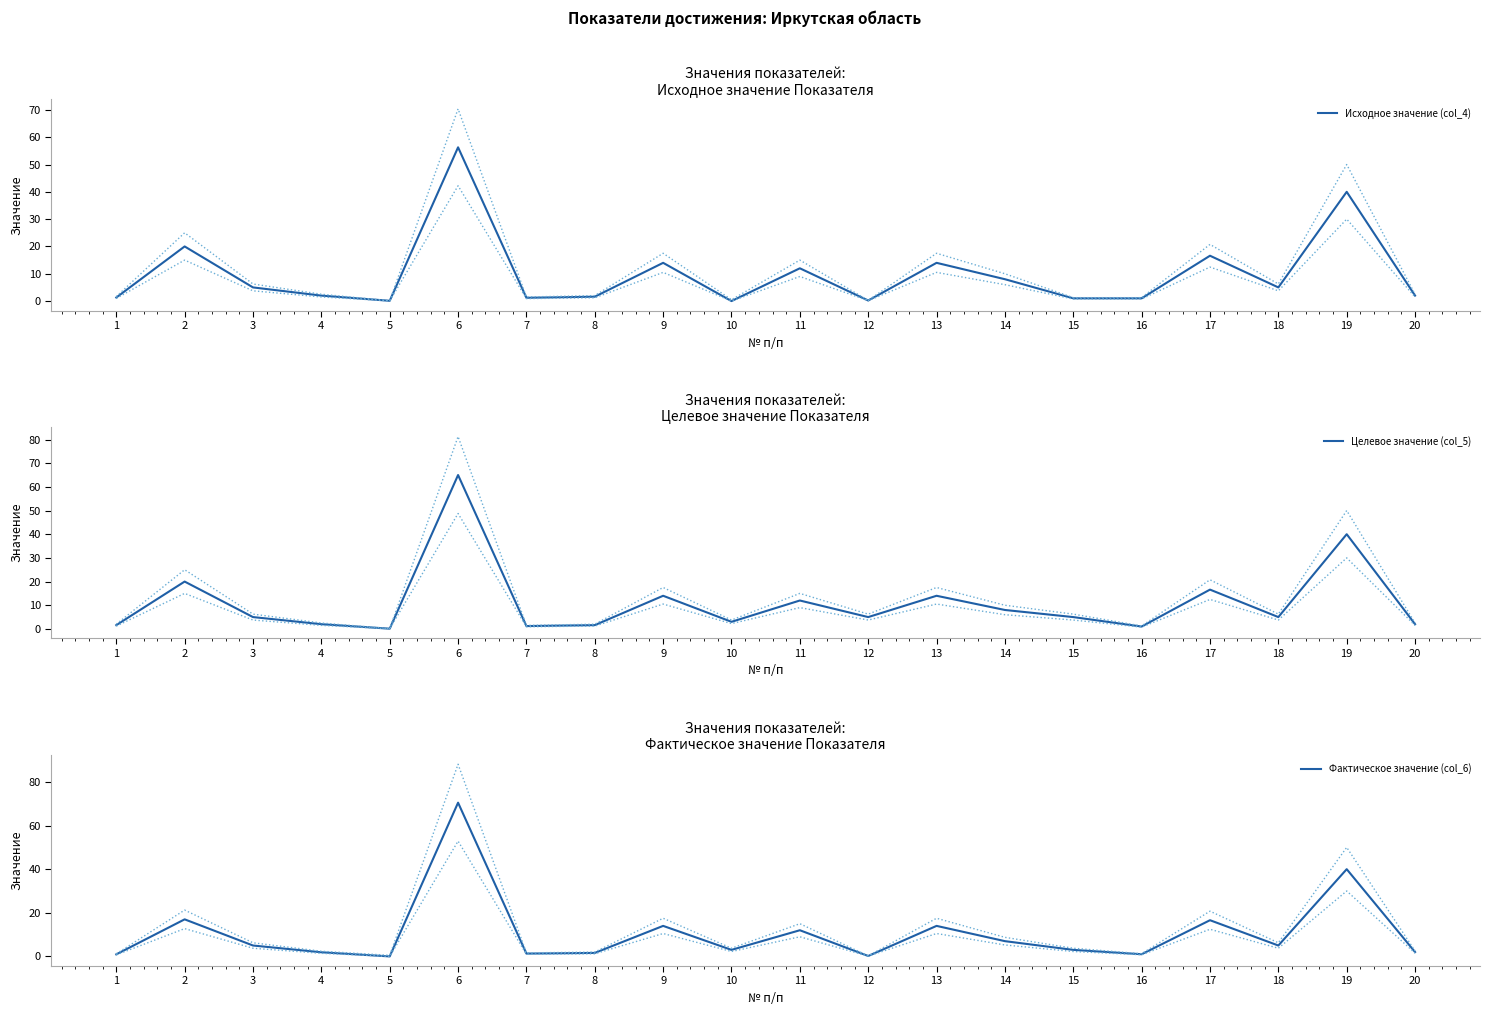

Rank the series at 15 from lowest to highest value.

Исходное значение (col_4), Фактическое значение (col_6), Целевое значение (col_5)